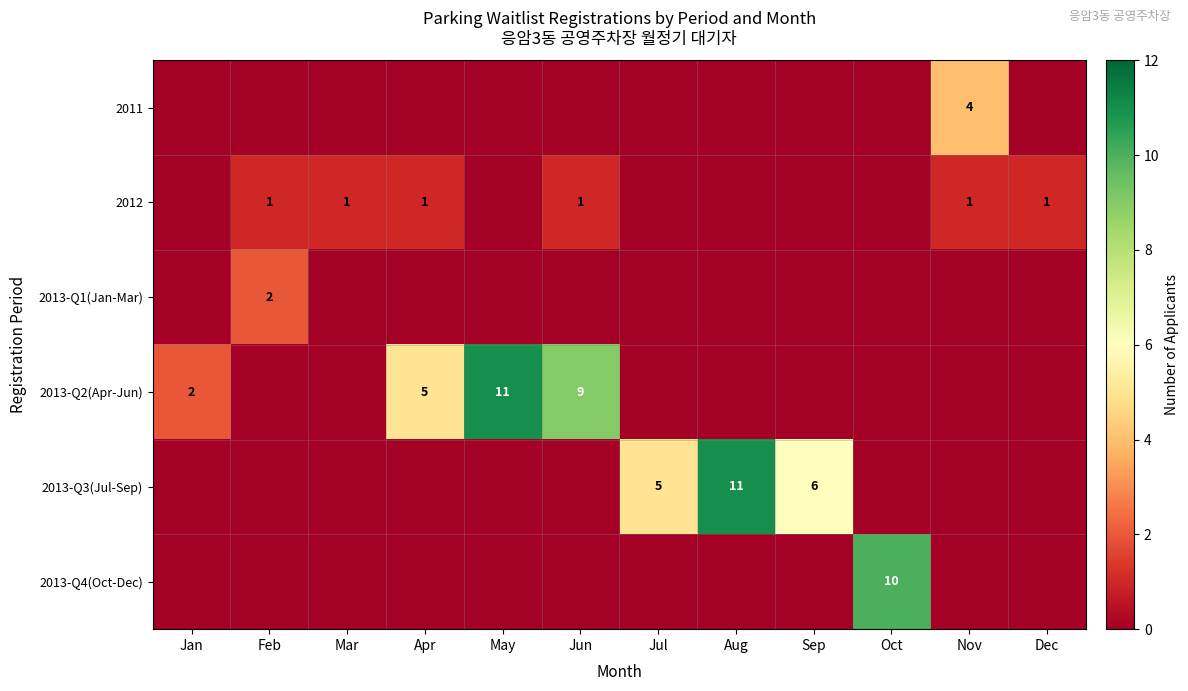

Between Dec and May, which is larger?

Dec